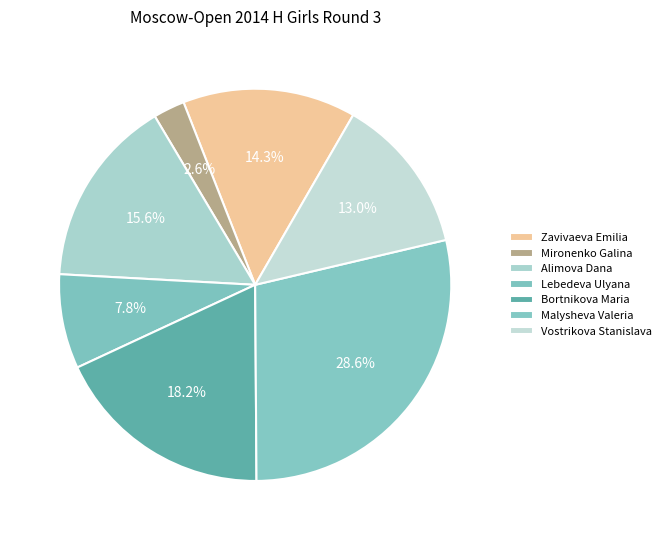

How many segments does this pie chart have?

7